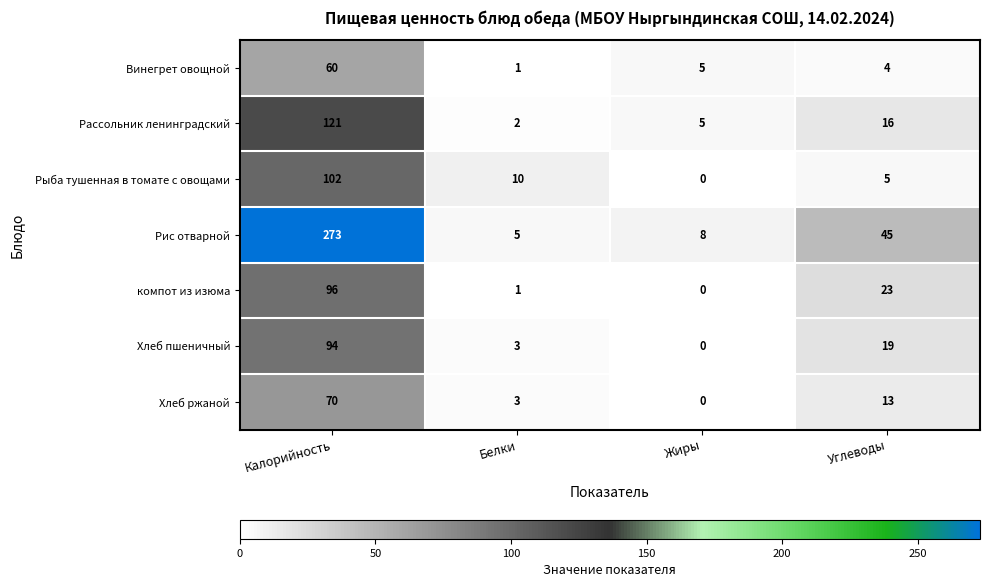

Which series has the largest total across all categories?

Рис отварной